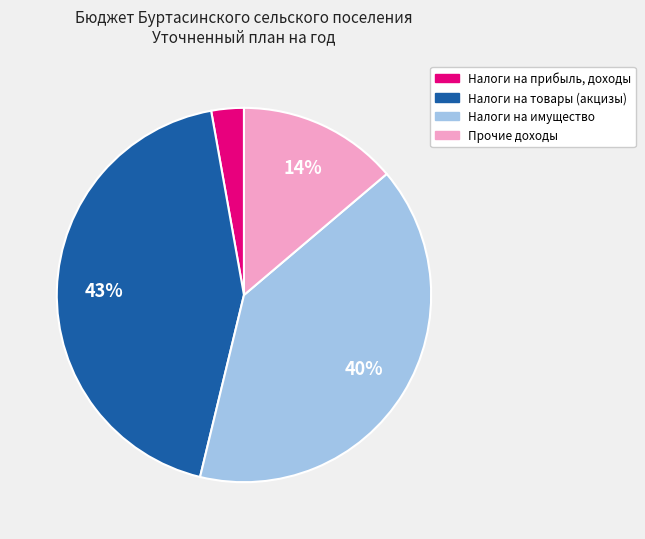

To the nearest percent, what is the combined percentage of Налоги на имущество and Налоги на товары (акцизы)?

83%